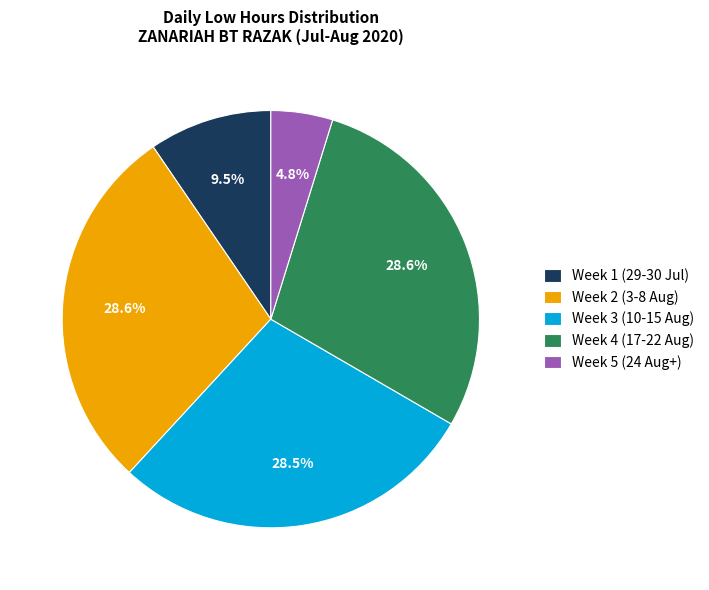

What is the ratio of the value at Week 2 (3-8 Aug) to the value at Week 5 (24 Aug+)?

6.0